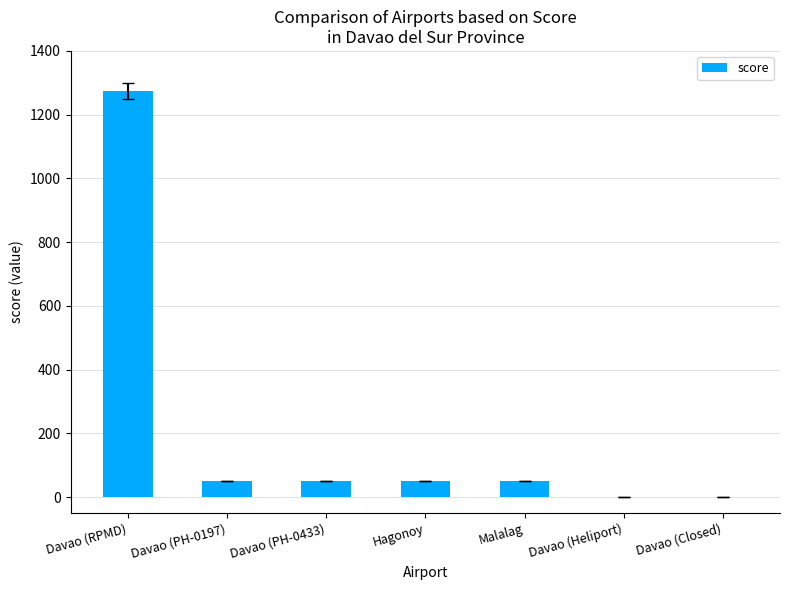

Reading right to left, what are all the values shown in this chart?

Davao (Closed)=0	Davao (Heliport)=0	Malalag=50	Hagonoy=50	Davao (PH-0433)=50	Davao (PH-0197)=50	Davao (RPMD)=1275